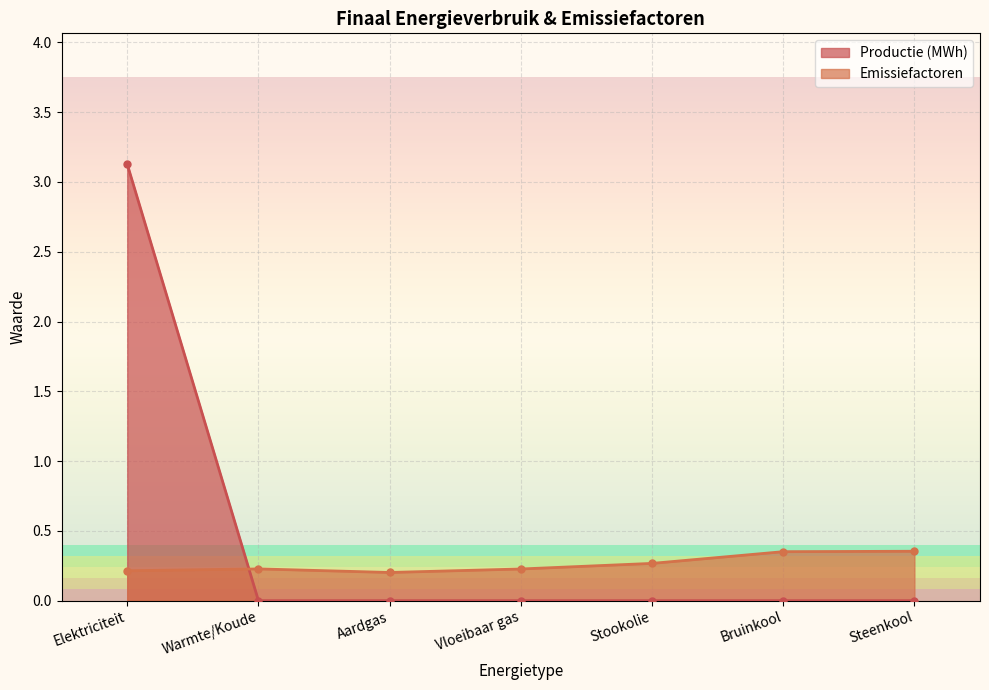

List the series in order of their peak value, lowest first.

Emissiefactoren, Productie (MWh)